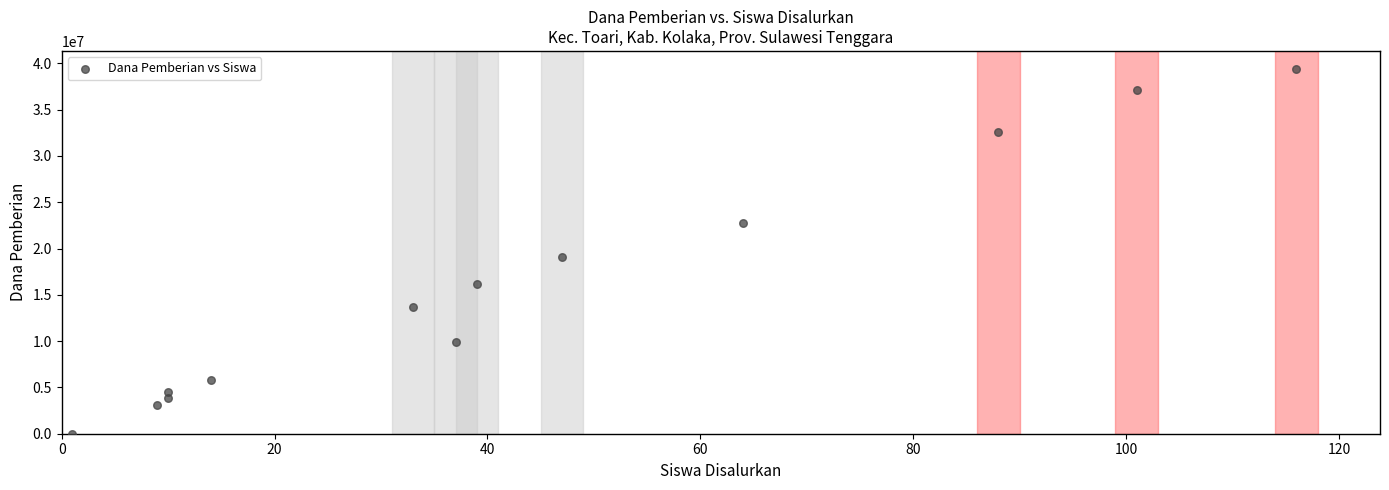

What is the range of Y values (max minus min)?

39375000